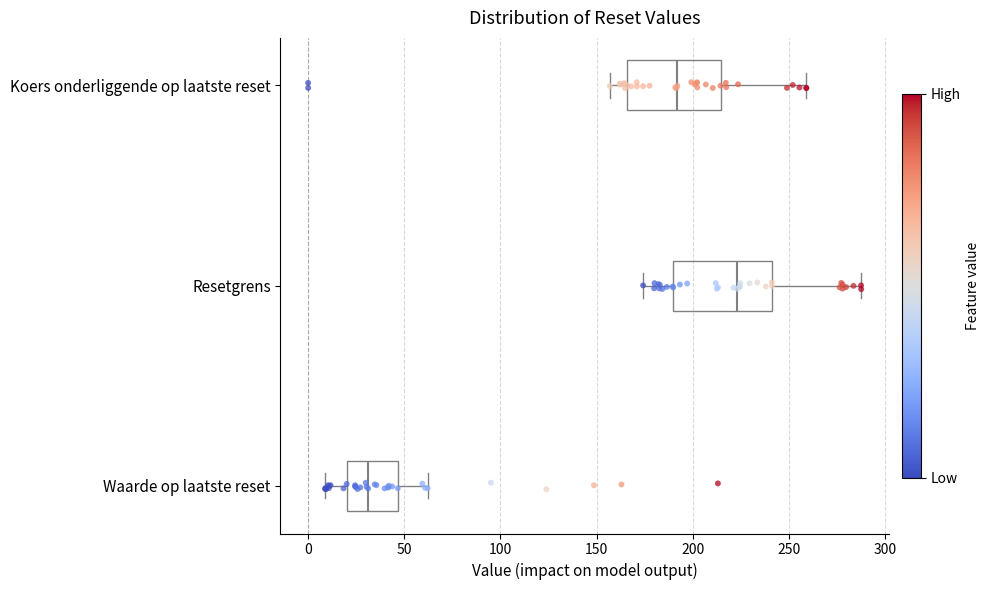

Where does the right whisker of the box for Koers onderliggende op laatste reset end on the x-axis? The values are not printed on the chart, so give them approximately, as read against the axis.

260